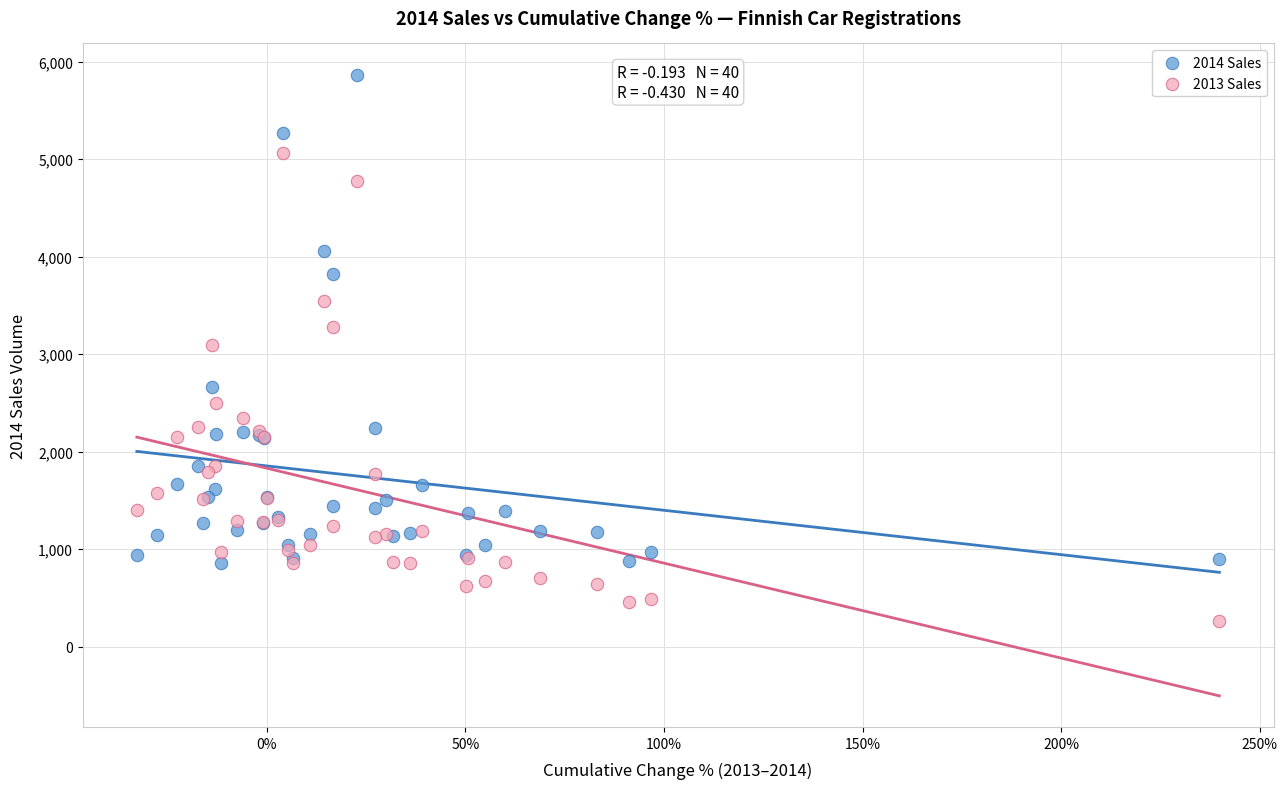

Which series has the widest spread of Y values?

2014 Sales